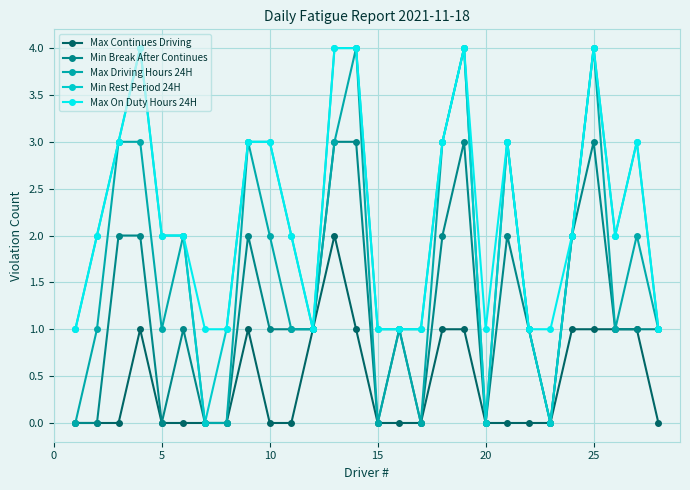

What is the value of the Max Driving Hours 24H point at the 6th from the left?

2